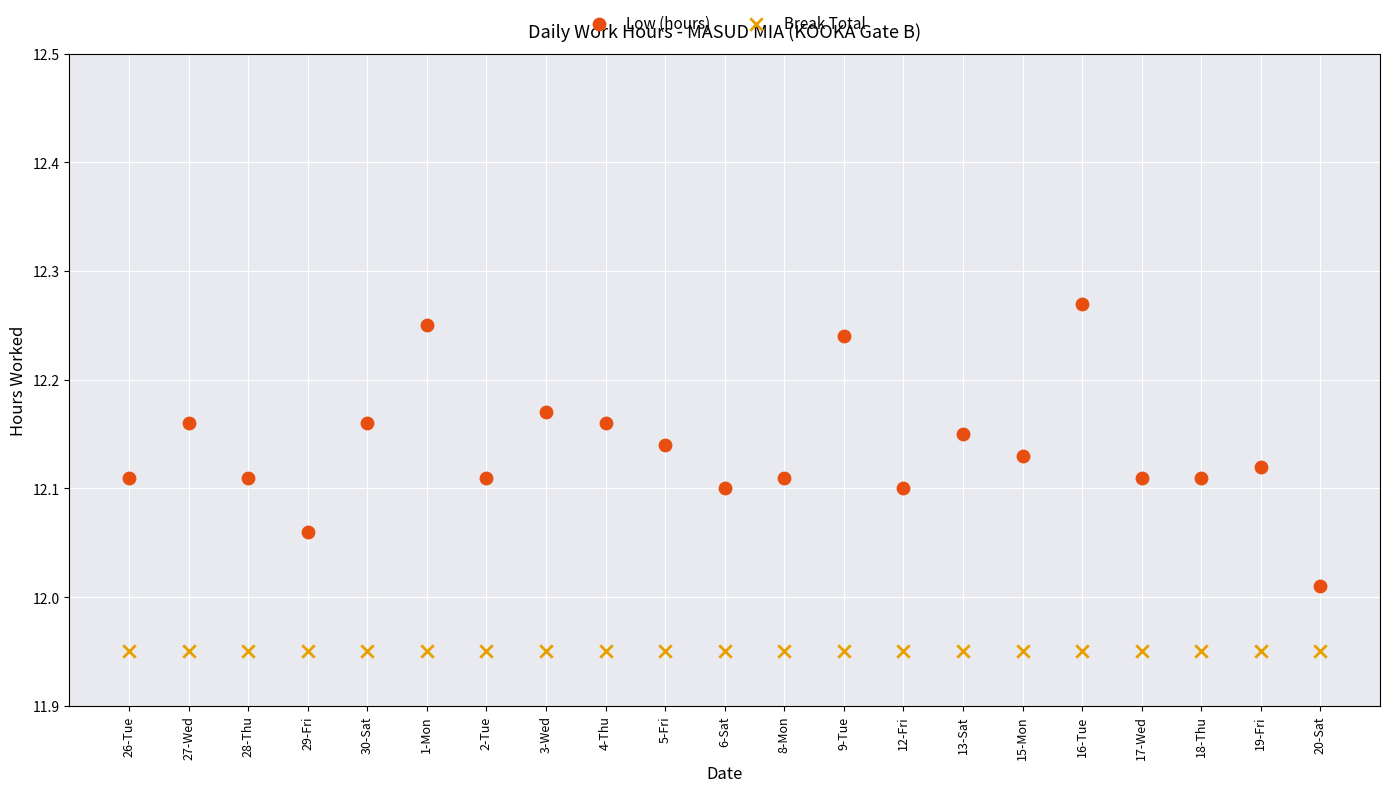

Which series contains the lowest Y value?

Break Total